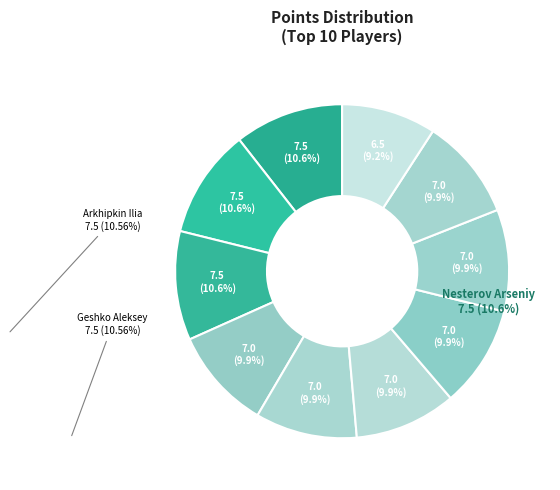

Which category has the biggest portion of the pie?

Nesterov Arseniy